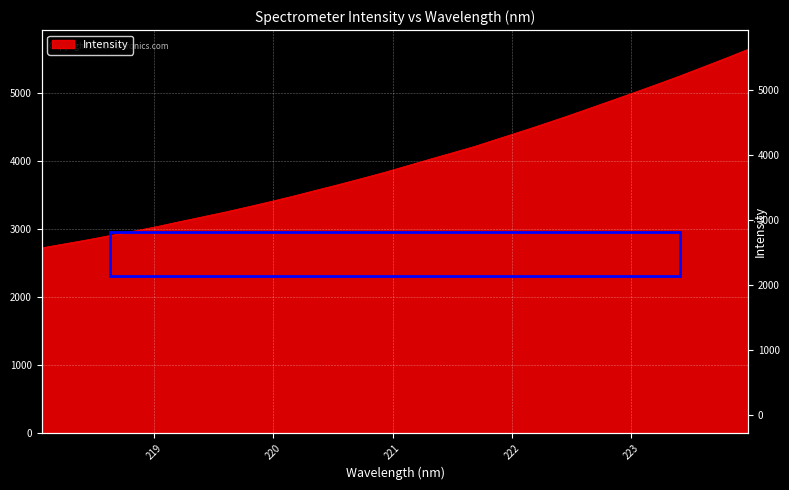

What position from the left is 223.7895?

31